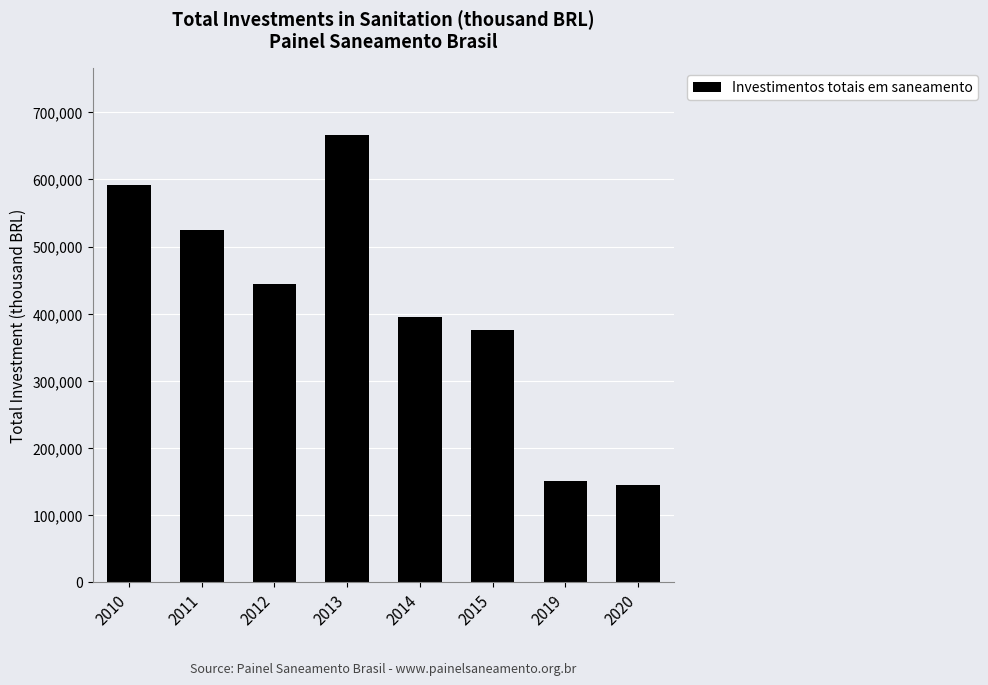

How many data points are above 444128?

4